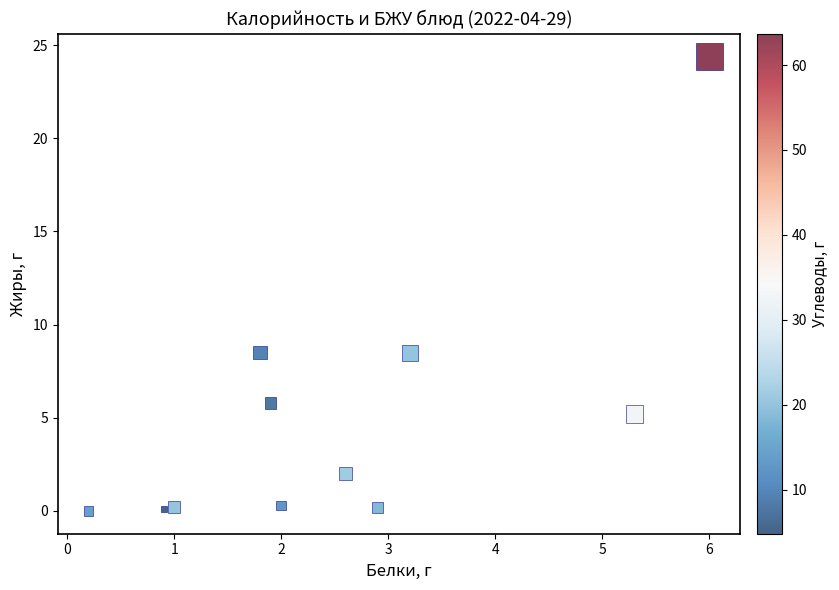

What is the range of X values (max minus min)?

5.8